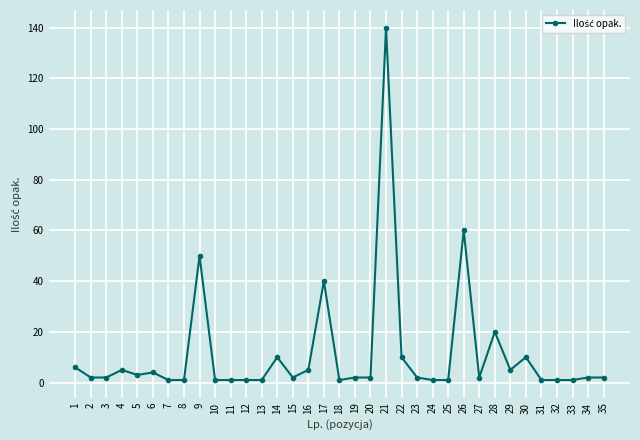

Does the chart display data point markers on the line(s)?

Yes